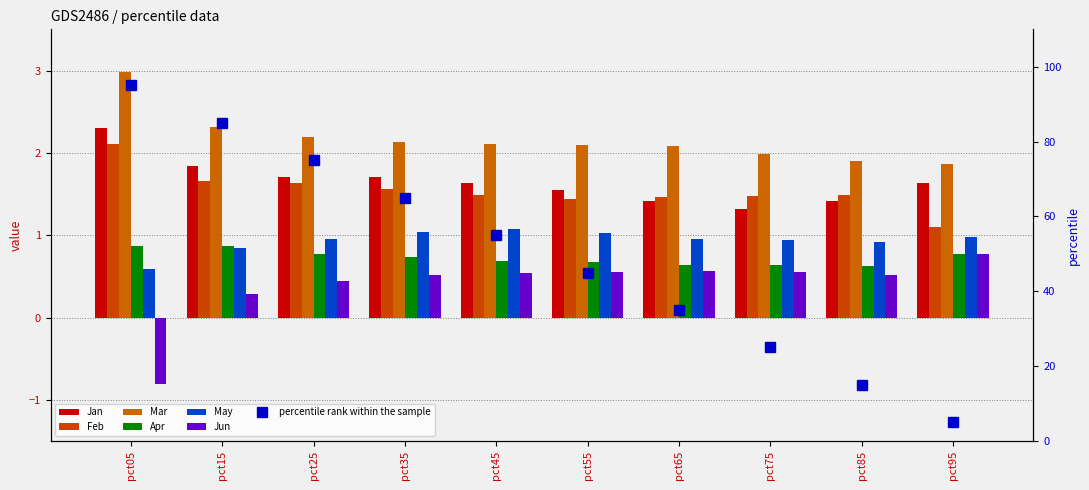

What is the difference between the maximum and minimum values in the May series?

0.5